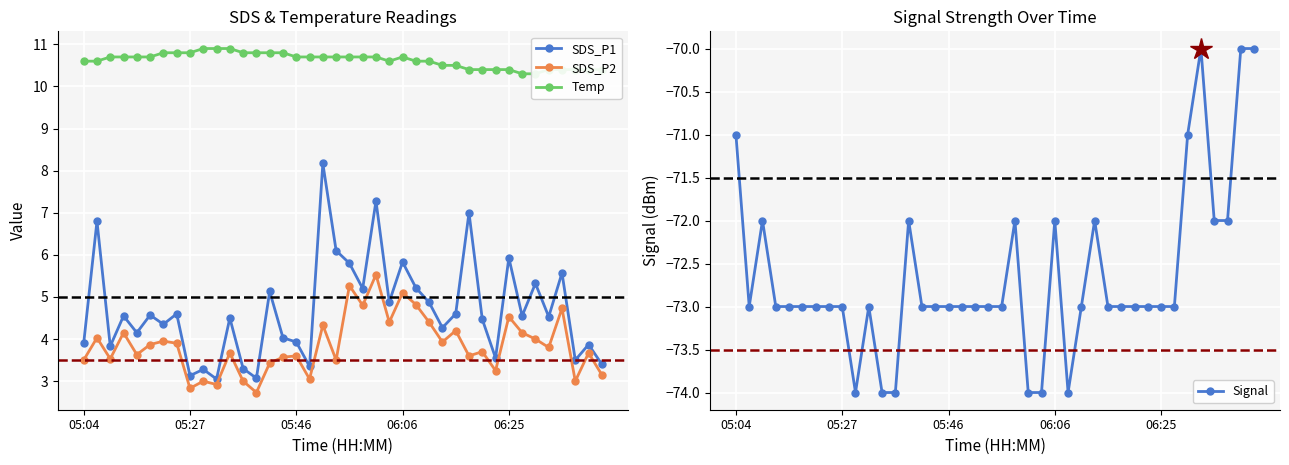

Reading left to right, what are all the values shown in this chart?

SDS_P1: 3.9	6.8	3.8	4.5	4.2	4.6	4.3	4.6	3.1	3.3	3.0	4.5	3.3	3.1	5.1	4.0	3.9	3.4	8.2	6.1	5.8	5.2	7.3	4.9	5.8	5.2	4.9	4.3	4.6	7.0	4.5	3.5	5.9	4.5	5.3	4.5	5.6	3.5	3.9	3.4
SDS_P2: 3.5	4.0	3.5	4.2	3.6	3.9	4.0	3.9	2.8	3.0	2.9	3.7	3.0	2.7	3.4	3.6	3.6	3.0	4.3	3.5	5.3	4.8	5.5	4.4	5.1	4.8	4.4	3.9	4.2	3.6	3.7	3.2	4.5	4.2	4.0	3.8	4.7	3.0	3.7	3.1
Signal: -71.0	-73.0	-72.0	-73.0	-73.0	-73.0	-73.0	-73.0	-73.0	-74.0	-73.0	-74.0	-74.0	-72.0	-73.0	-73.0	-73.0	-73.0	-73.0	-73.0	-73.0	-72.0	-74.0	-74.0	-72.0	-74.0	-73.0	-72.0	-73.0	-73.0	-73.0	-73.0	-73.0	-73.0	-71.0	-70.0	-72.0	-72.0	-70.0	-70.0
Temp: 10.6	10.6	10.7	10.7	10.7	10.7	10.8	10.8	10.8	10.9	10.9	10.9	10.8	10.8	10.8	10.8	10.7	10.7	10.7	10.7	10.7	10.7	10.7	10.6	10.7	10.6	10.6	10.5	10.5	10.4	10.4	10.4	10.4	10.3	10.3	10.4	10.4	10.4	10.4	10.4